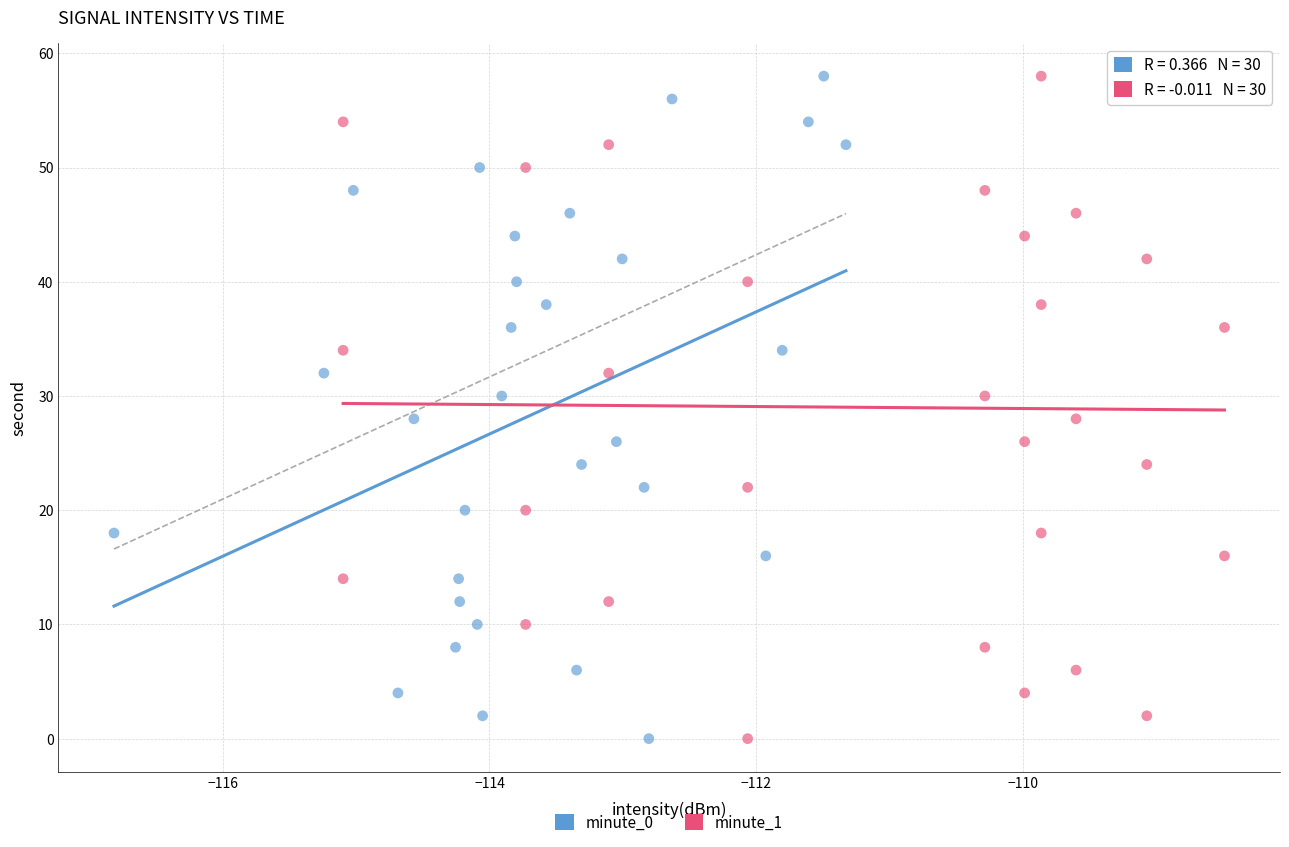

What are all the series names shown in the legend?

minute_0, minute_1